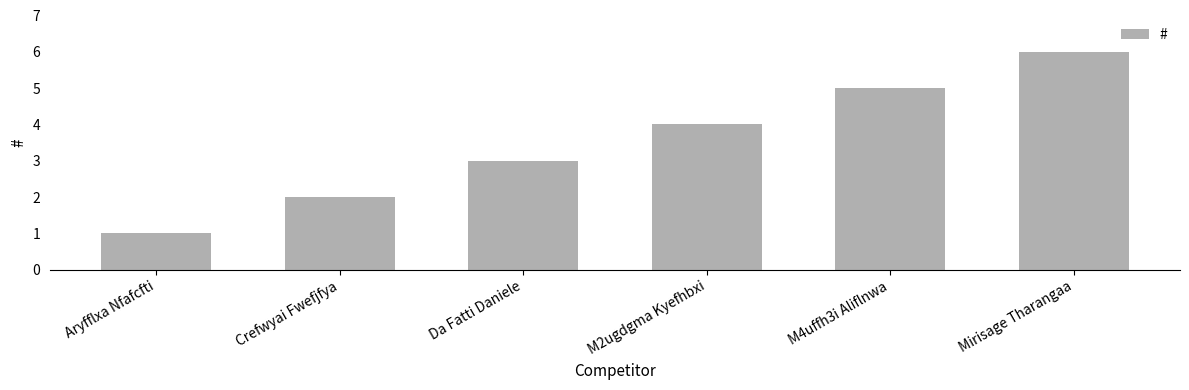

True or false: the data shows 5 at M4uffh3i Aliflnwa.

True